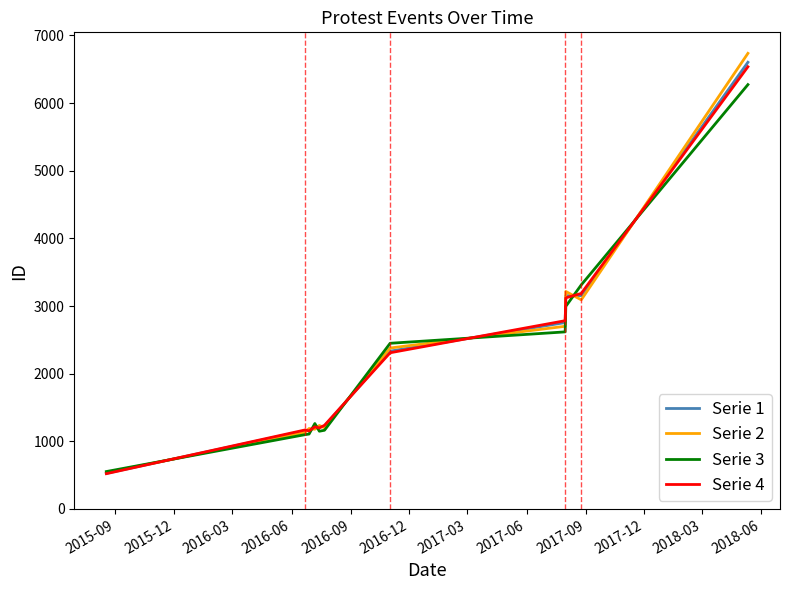

What is the difference between the maximum and second lowest values in the Serie 4 series?

5383.6